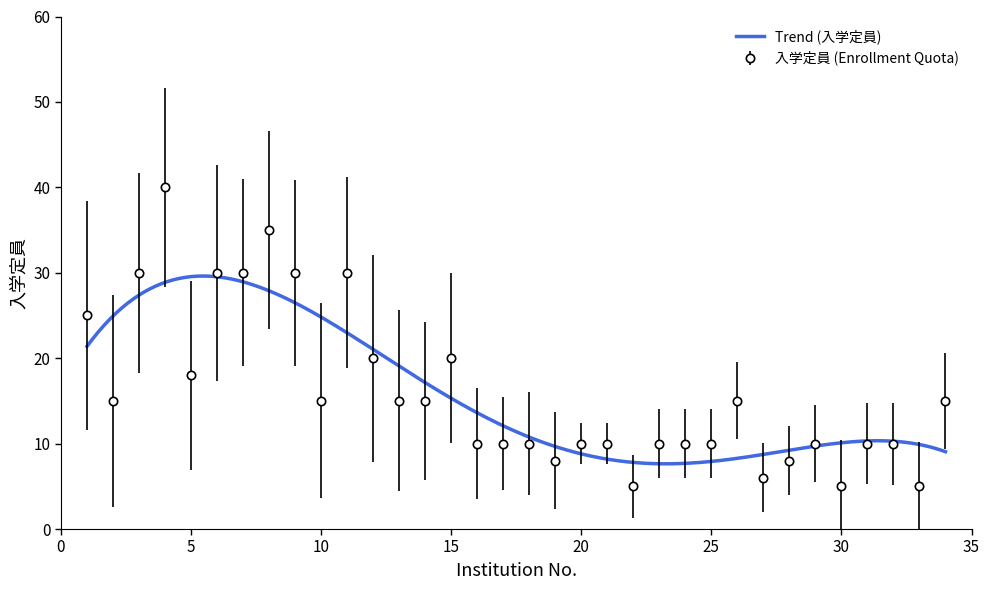

How many interior local peaks (higher than both neighbors) does the data have?

6